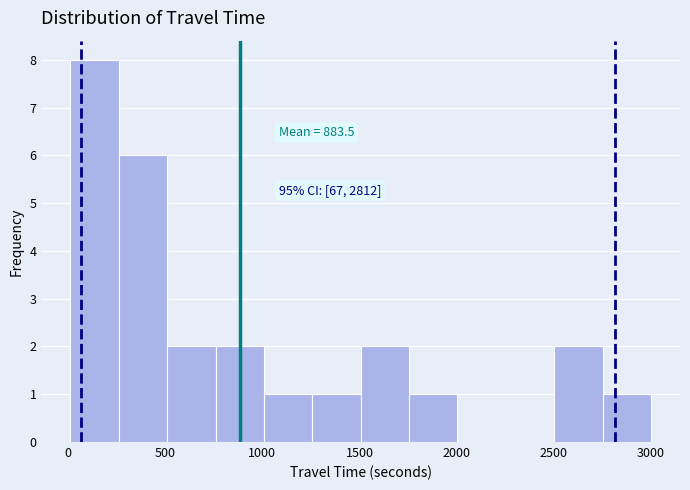

Which range on the x-axis has the tallest bar?

0 to 250